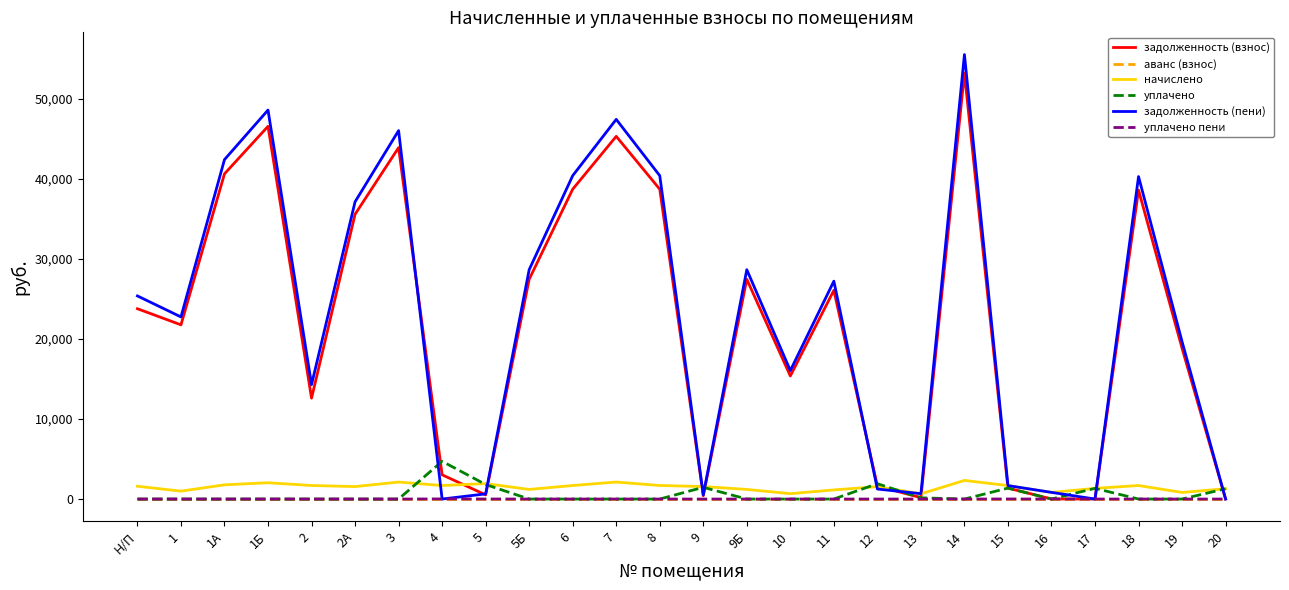

What is the difference between the maximum and minimum values in the уплачено пени series?

15.8